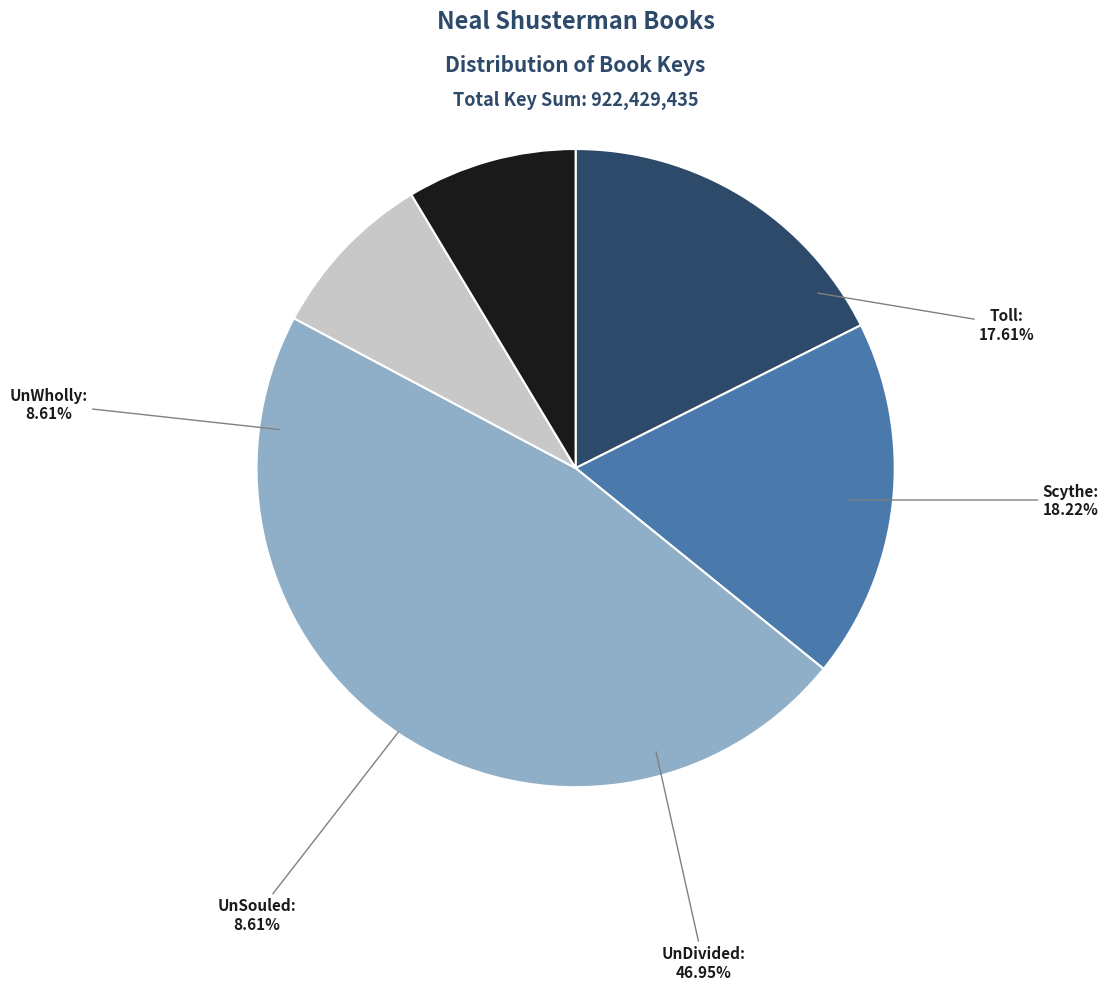

Count the number of slices in the pie.

5